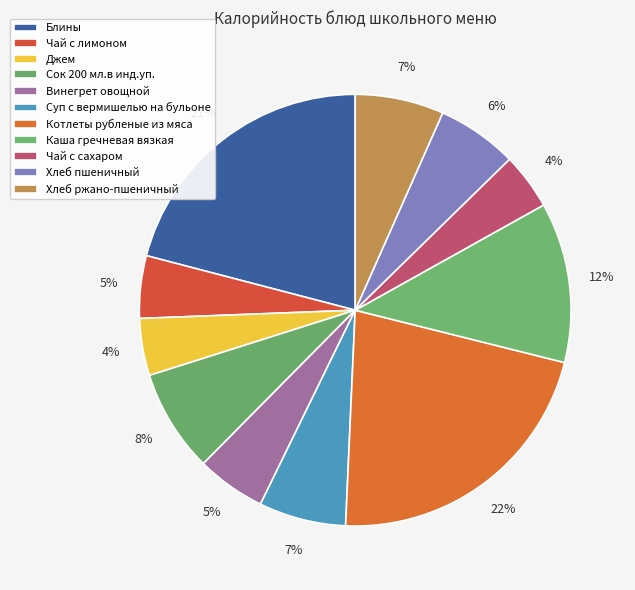

How many slices are in this pie chart?

11